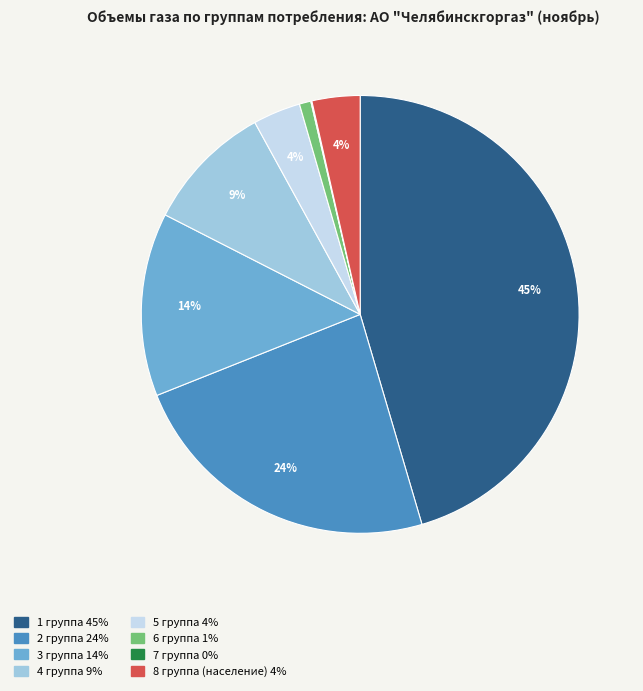

The 5 группа slice represents 4% of the pie. True or false?

True